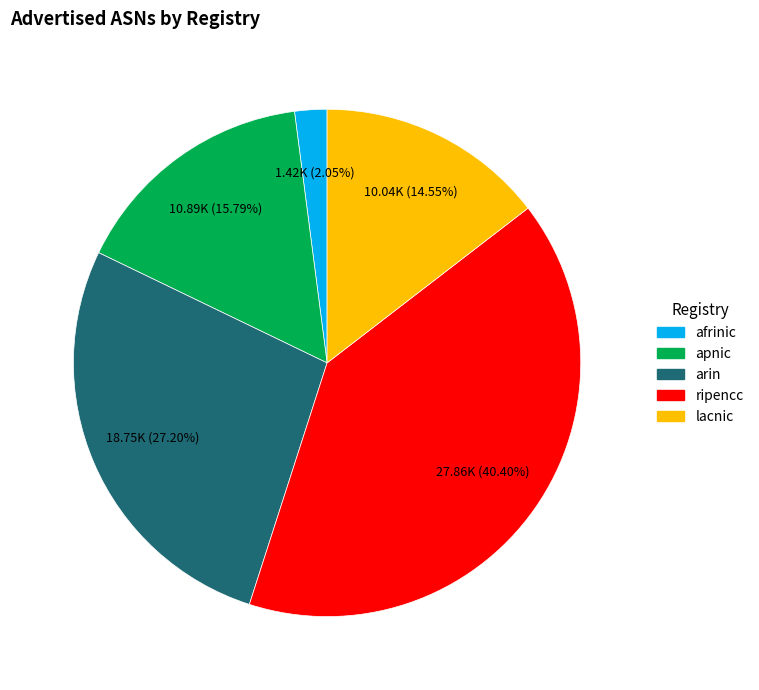

Combined, what portion of the pie is ripencc and arin?

67.6%